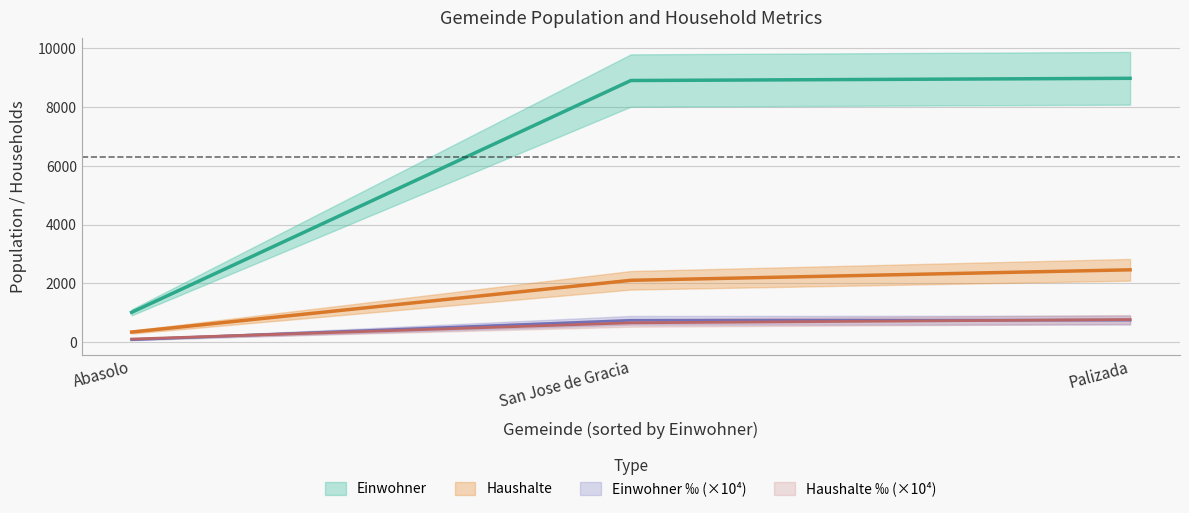

Rank the series at Abasolo from lowest to highest value.

Einwohner_permil, Haushalte_permil, Haushalte, Einwohner